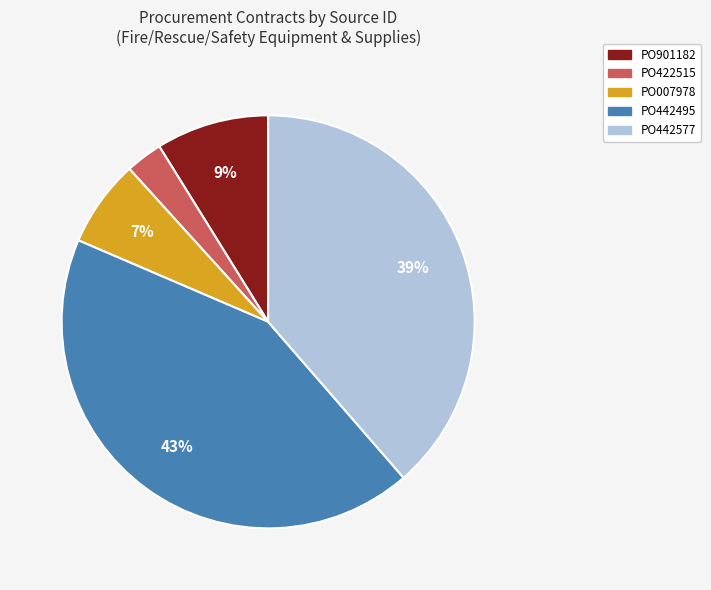

True or false: PO007978 accounts for 7% of the total.

True